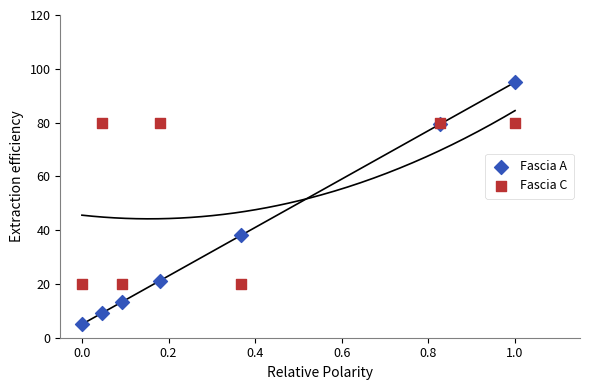

Which series contains the highest Y value?

Fascia A